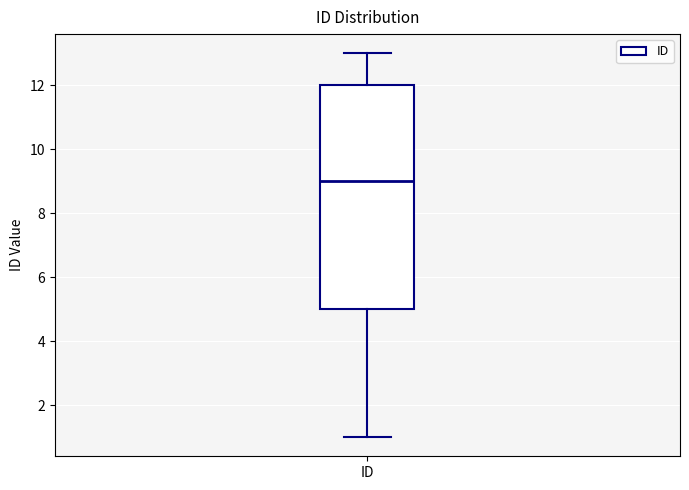

Where does the upper whisker of the box for ID end on the y-axis? The values are not printed on the chart, so give them approximately, as read against the axis.

13